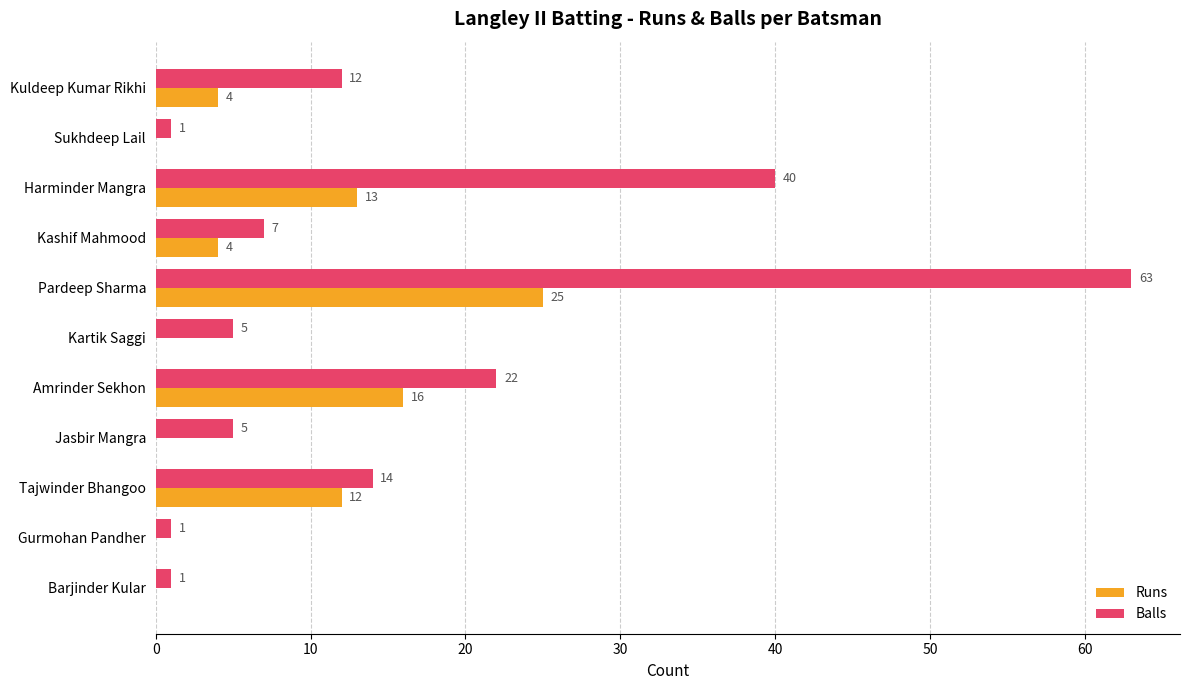

Between Harminder Mangra and Kashif Mahmood, which series saw the biggest shift?

Balls